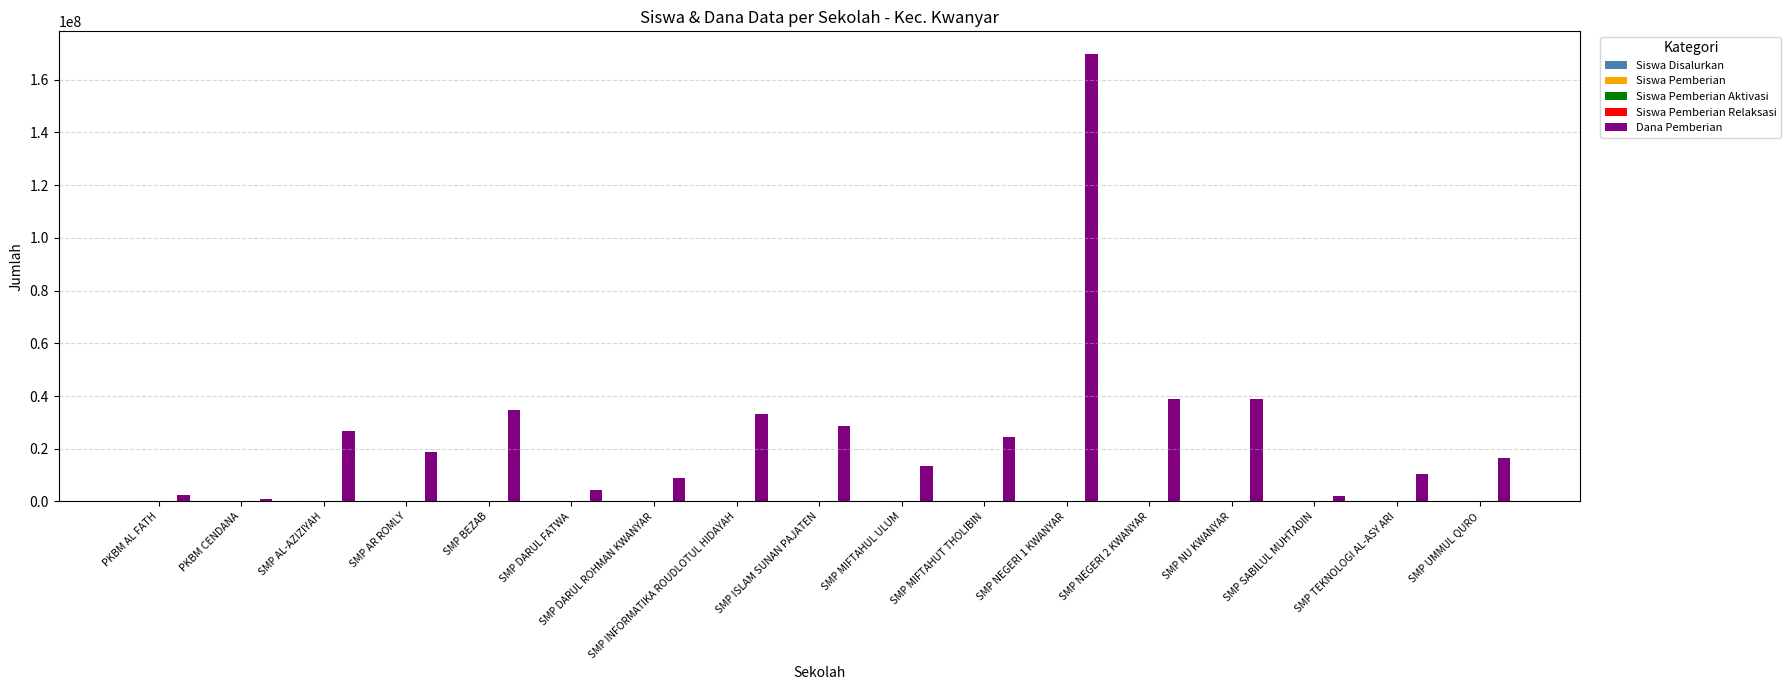

True or false: Dana Pemberian has a value of 18750000 at SMP AR ROMLY.

True